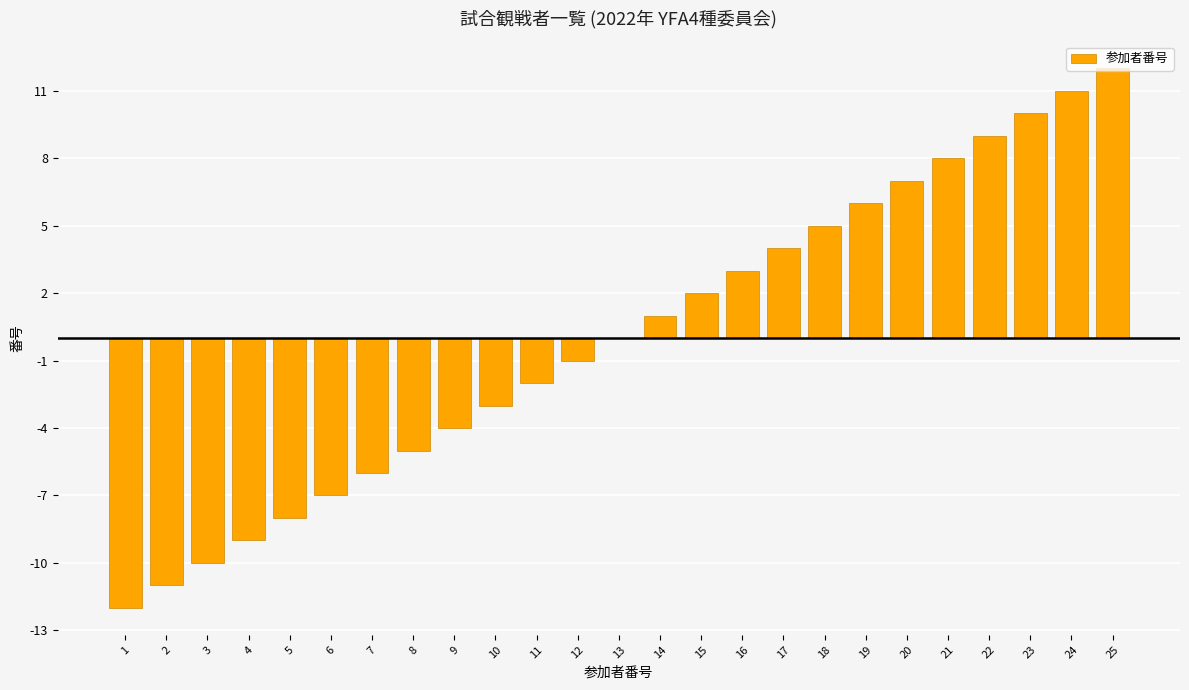

Reading left to right, list all the values displayed in this chart.

1=-12	2=-11	3=-10	4=-9	5=-8	6=-7	7=-6	8=-5	9=-4	10=-3	11=-2	12=-1	13=0	14=1	15=2	16=3	17=4	18=5	19=6	20=7	21=8	22=9	23=10	24=11	25=12